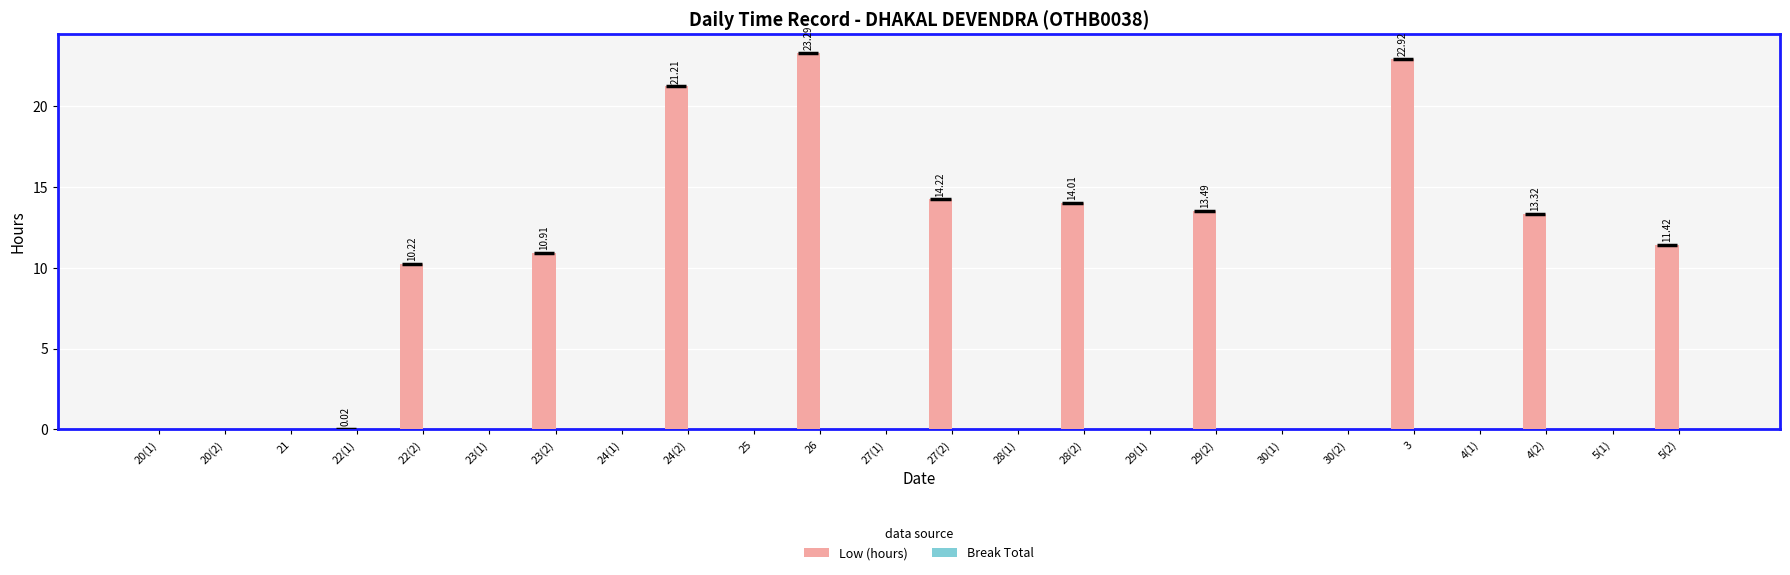

What is the difference between the maximum and minimum values in the Low (hours) series?

23.3